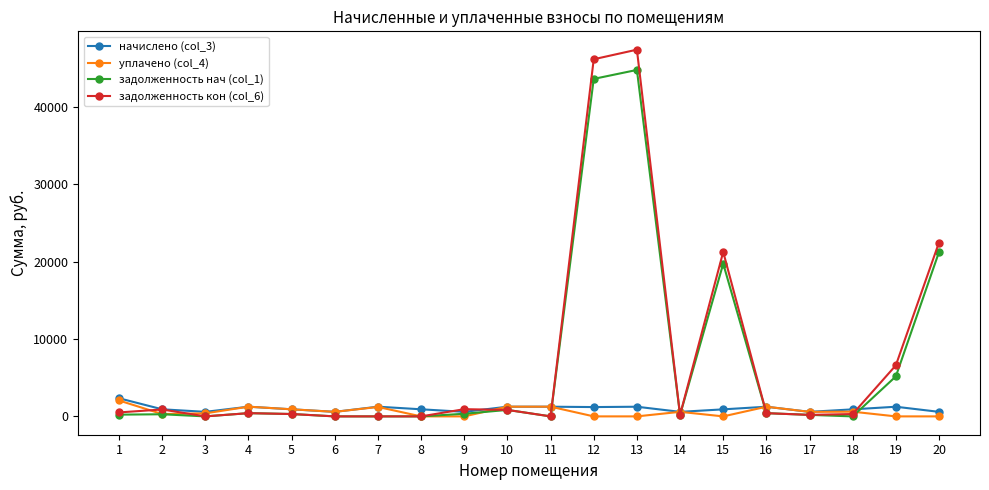

How many data points does each series have?

20